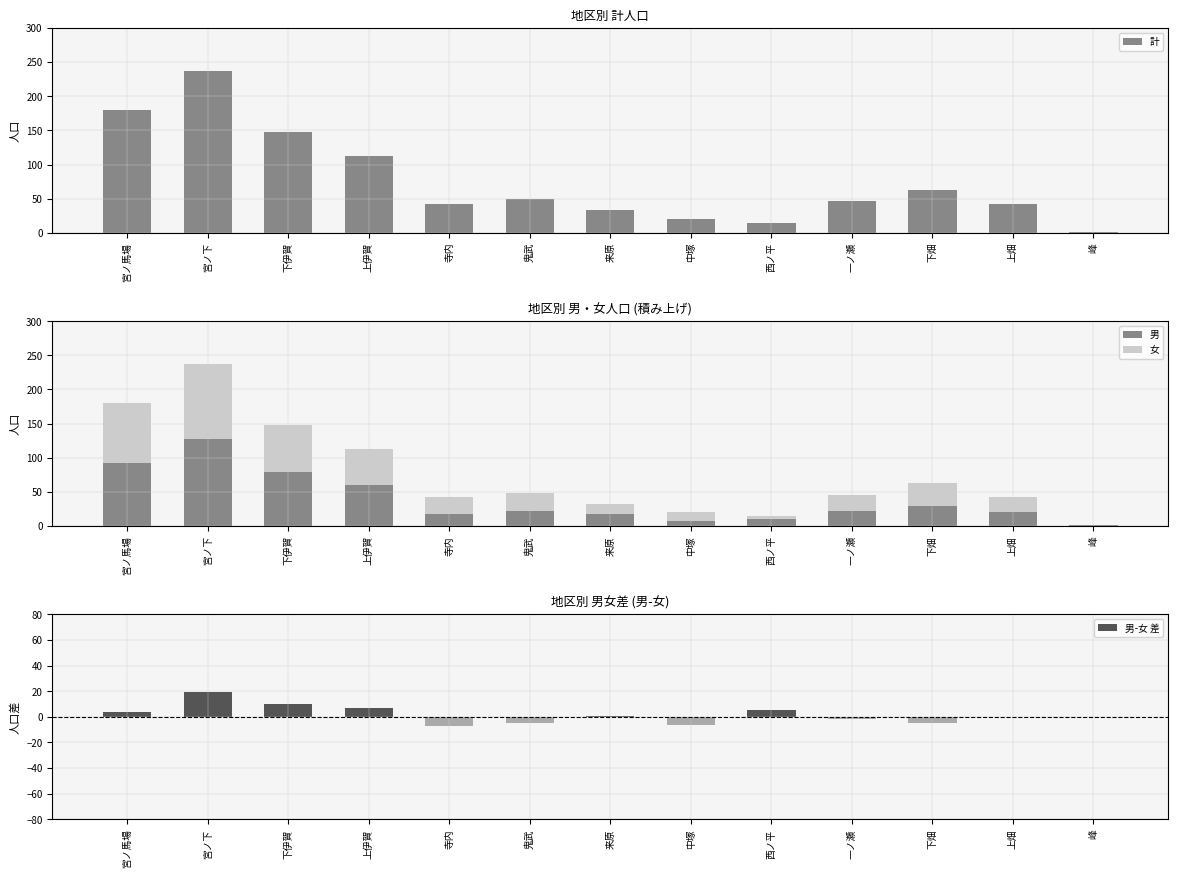

Reading right to left, extract all data points from this chart.

計: 2	42	63	46	15	20	33	49	43	113	148	237	180
男: 1	21	29	22	10	7	17	22	18	60	79	128	92
女: 1	21	34	24	5	13	16	27	25	53	69	109	88
男-女 差: 0	0	-5	-2	5	-6	1	-5	-7	7	10	19	4